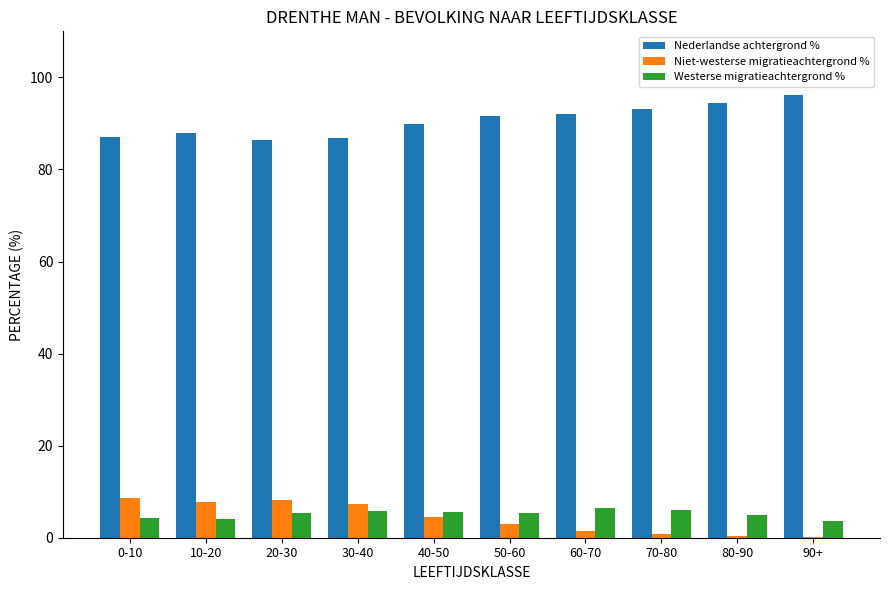

What is the sum of all Niet-westerse migratieachtergrond % values?

42.6